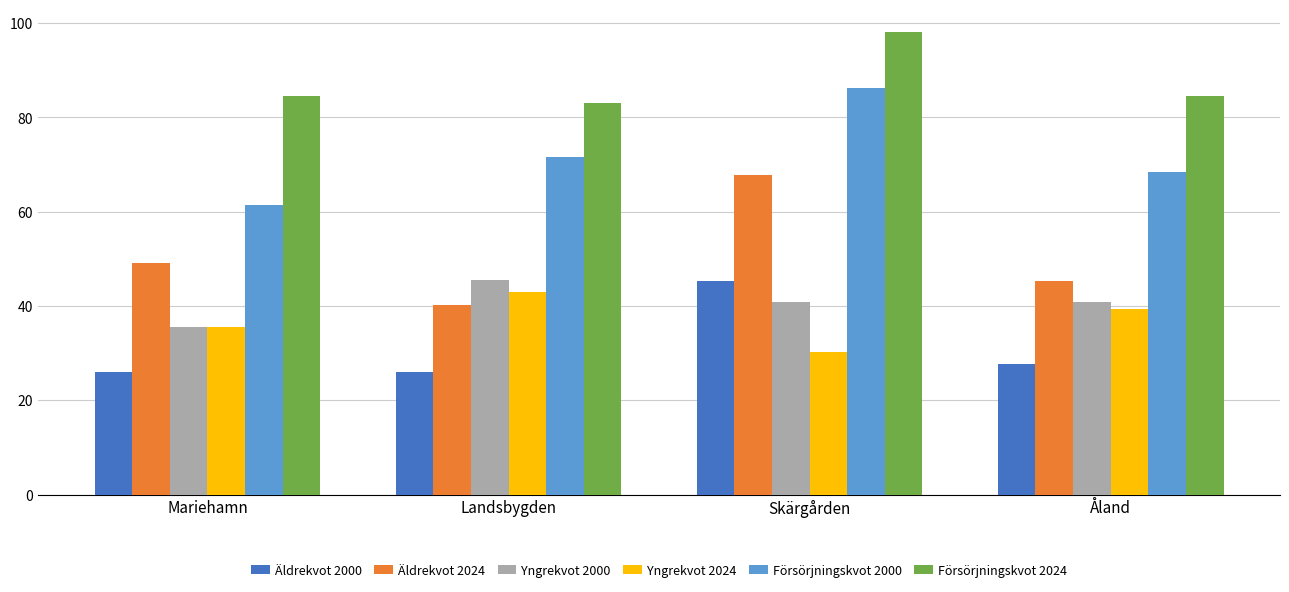

Which series changed the most between Skärgården and Åland?

Äldrekvot 2024